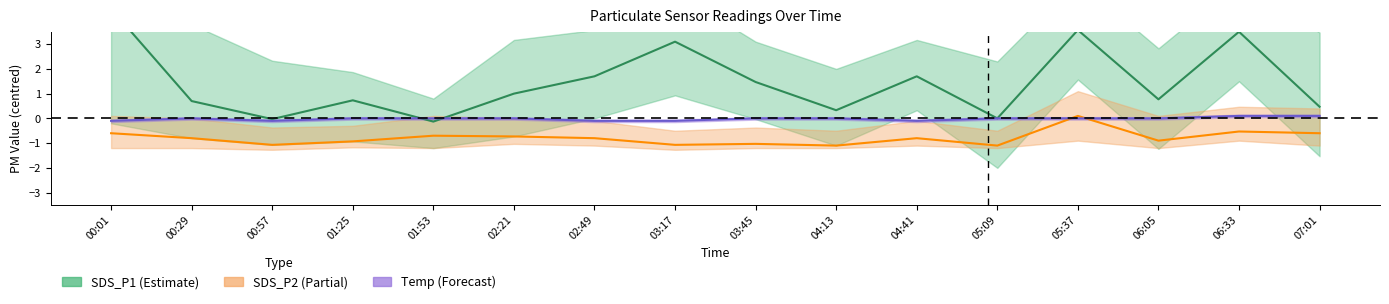

Which series has the largest total across all categories?

SDS_P1